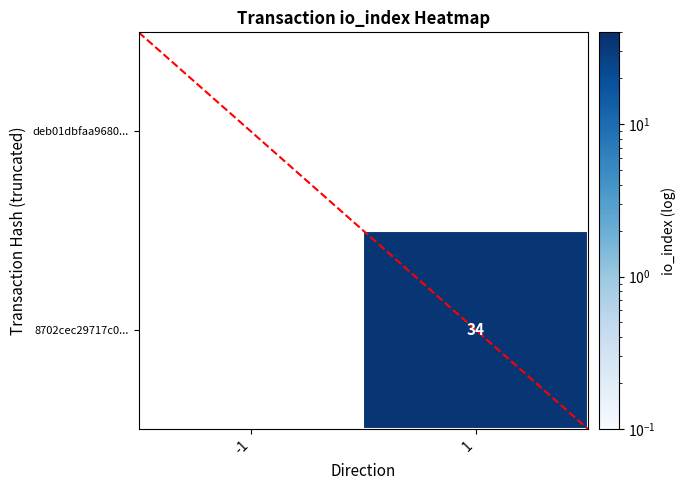

Rank the series by their average value, from highest to lowest.

deb01dbfaa9680..., 8702cec29717c0...